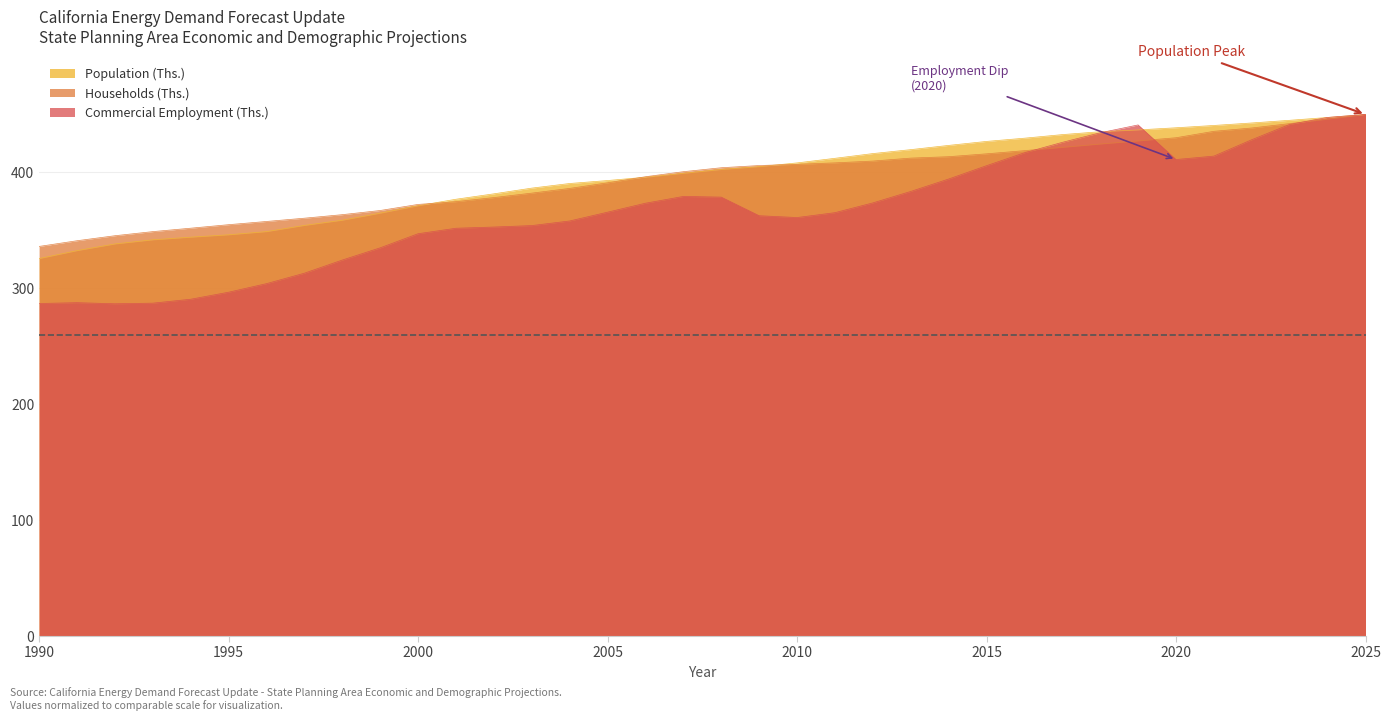

The Households (Ths.) series shows 442.1 at 2023. True or false?

True